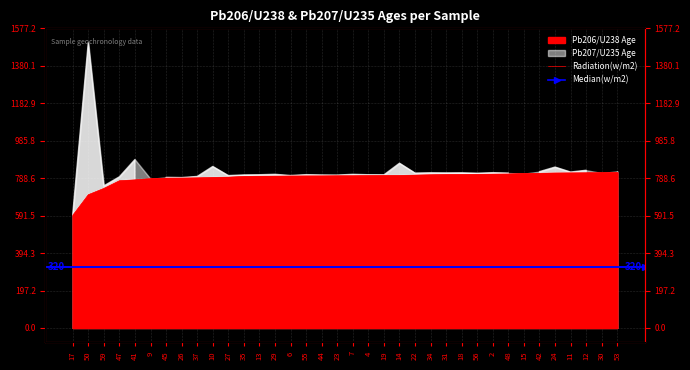

Reading right to left, extract all data points from this chart.

818.9	817.4	816.8	816.2	815.5	814.0	812.9	810.2	809.5	808.7	808.3	808.0	806.4	804.3	802.9	802.7	802.2	801.2	801.1	800.3	800.1	799.6	799.0	798.6	797.8	793.7	792.5	790.2	788.8	788.6	785.8	779.4	775.0	734.6	701.5	593.0